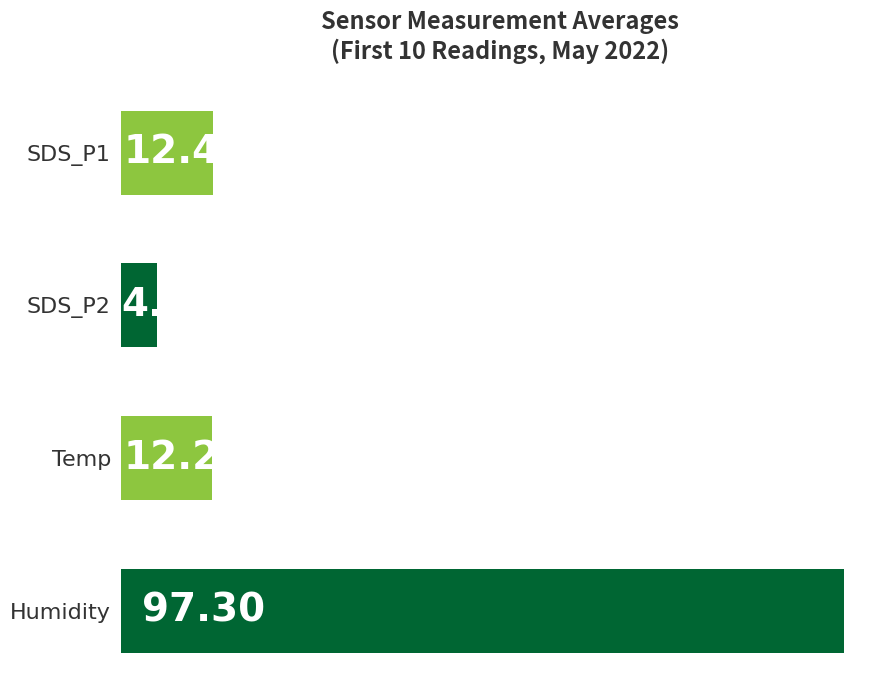

Which category has the lowest value across all series?

SDS_P2